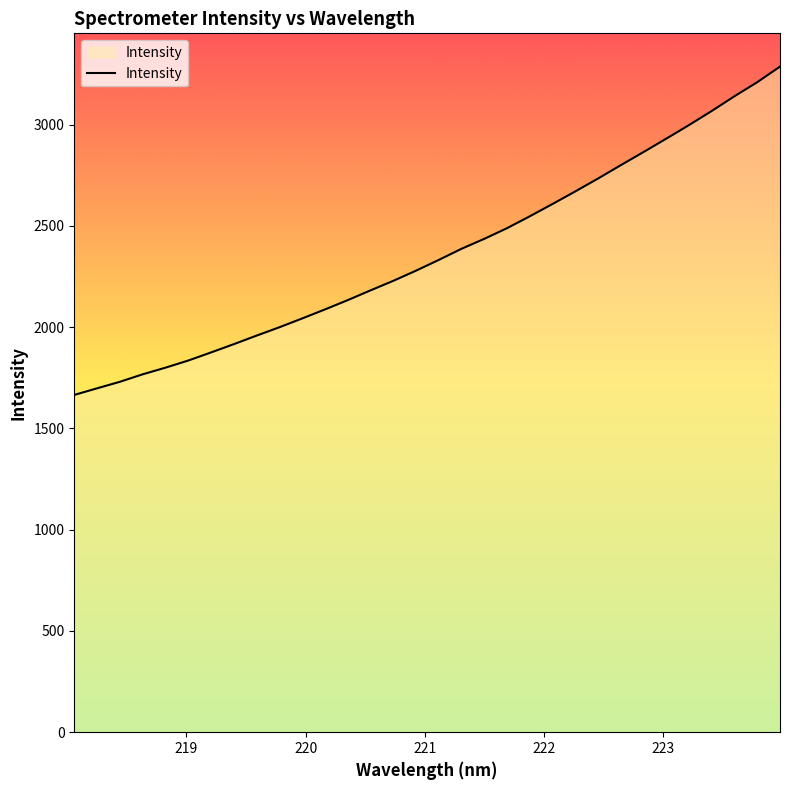

What is the minimum value shown in the chart?

1665.6